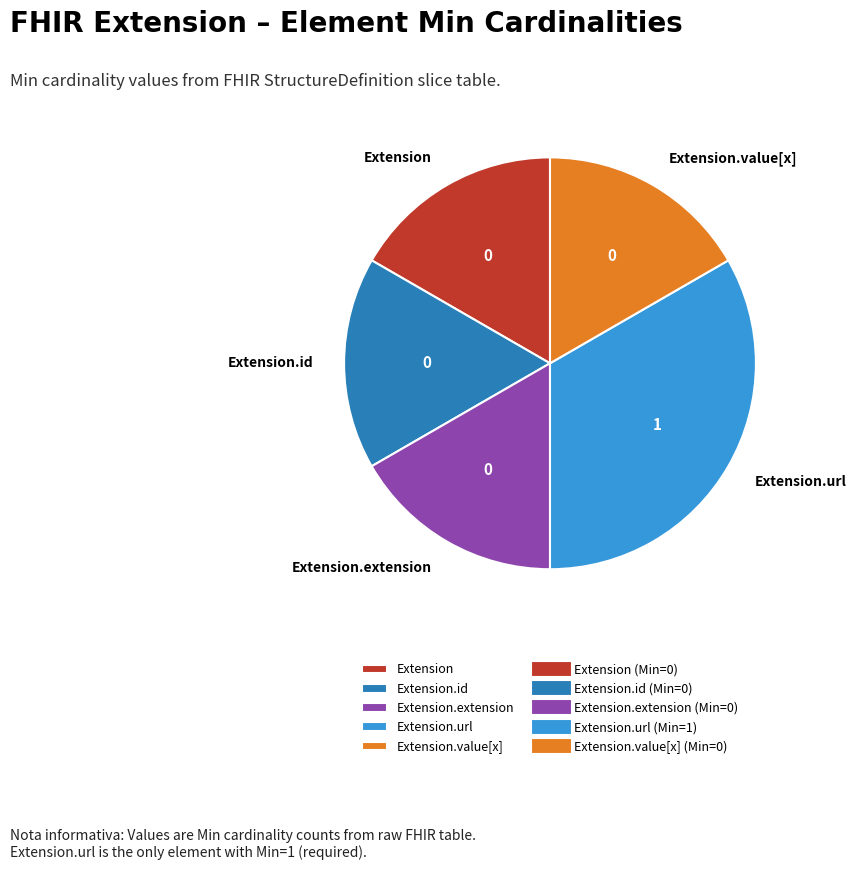

Do Extension.extension and Extension together represent more than half of the pie?

No